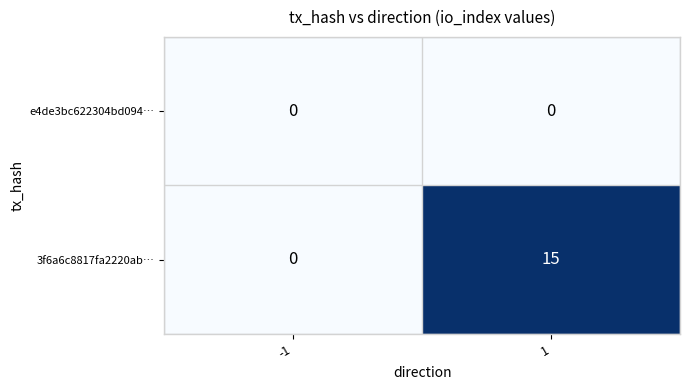

What is the difference between the 3f6a6c8817fa2220ab… values at 1 and -1?

15